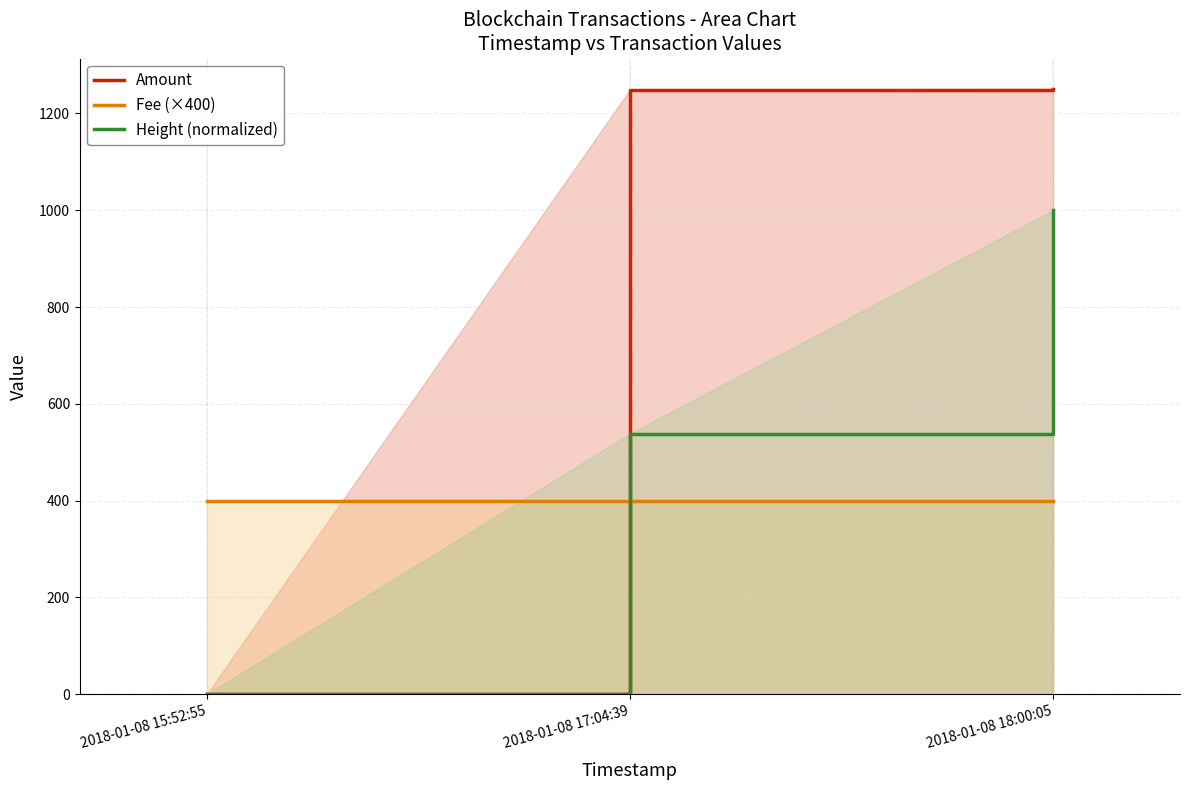

What is the average value of the Amount series?

833.3